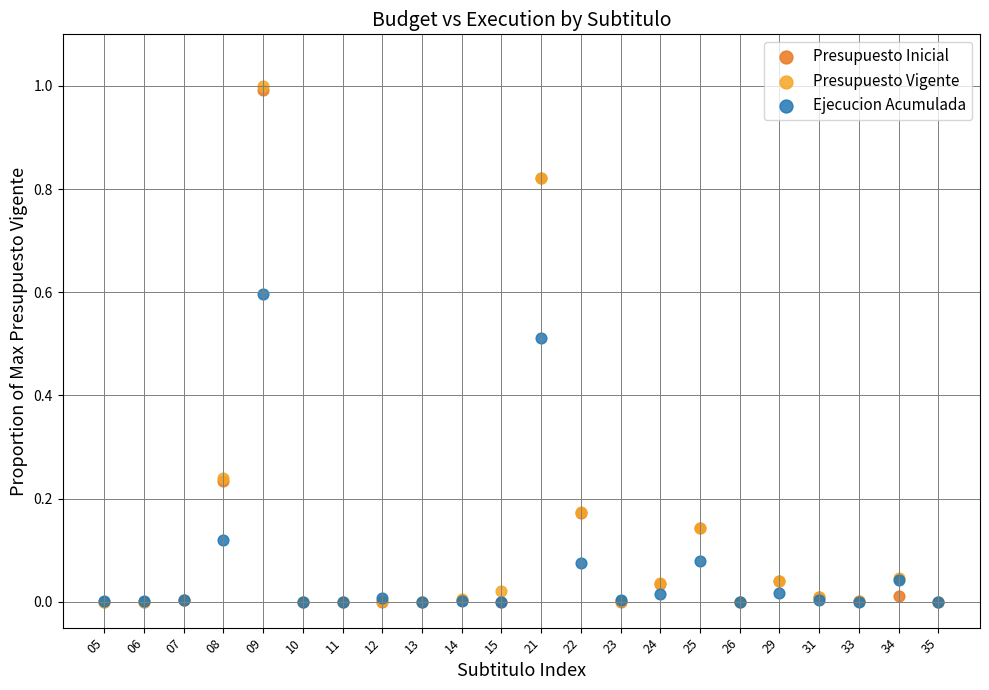

Which series has the largest Y range (max minus min)?

Presupuesto Vigente